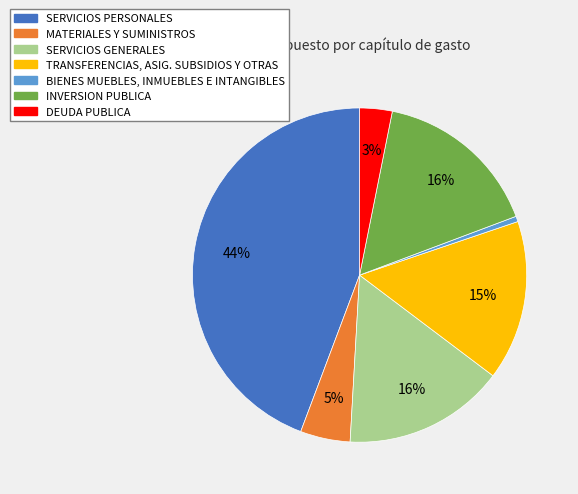

Between SERVICIOS GENERALES and SERVICIOS PERSONALES, which is larger?

SERVICIOS PERSONALES